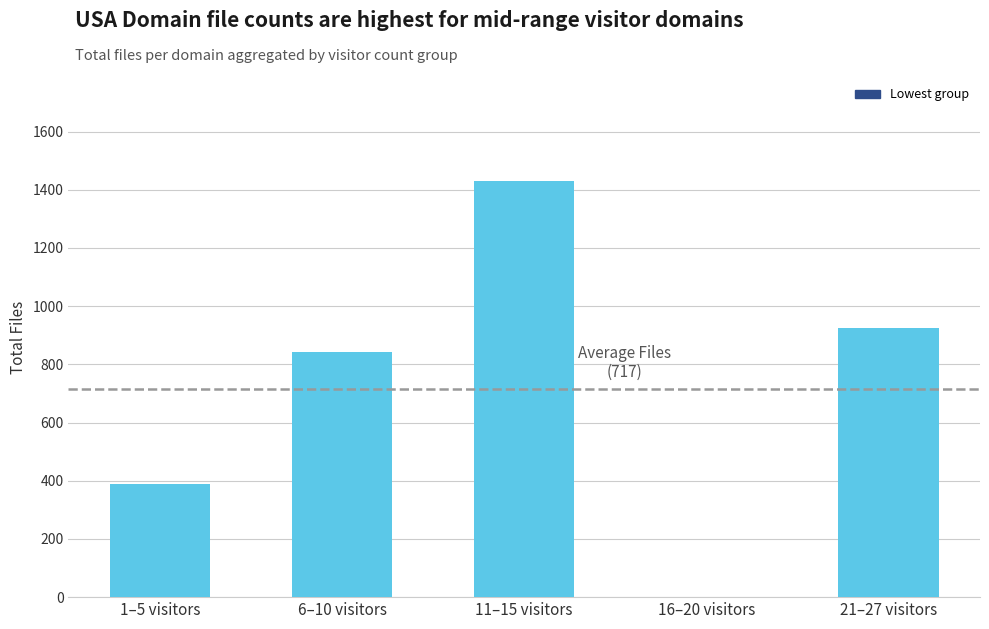

Are the bars grouped side by side (vs. stacked)?

No